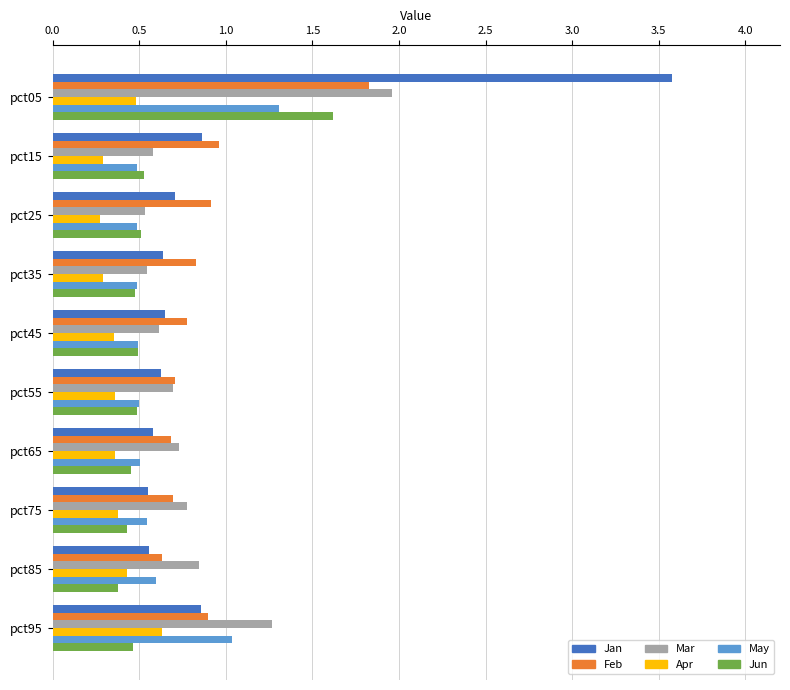

True or false: Apr has a value of 0.3 at pct25.

True